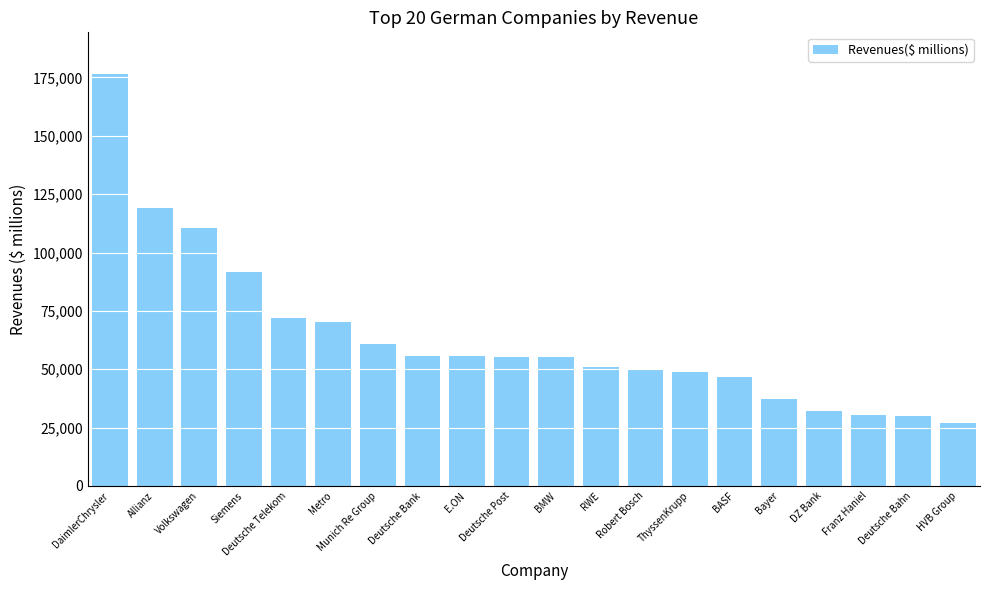

What is the sum of the values at Metro and Siemens?

161652.5